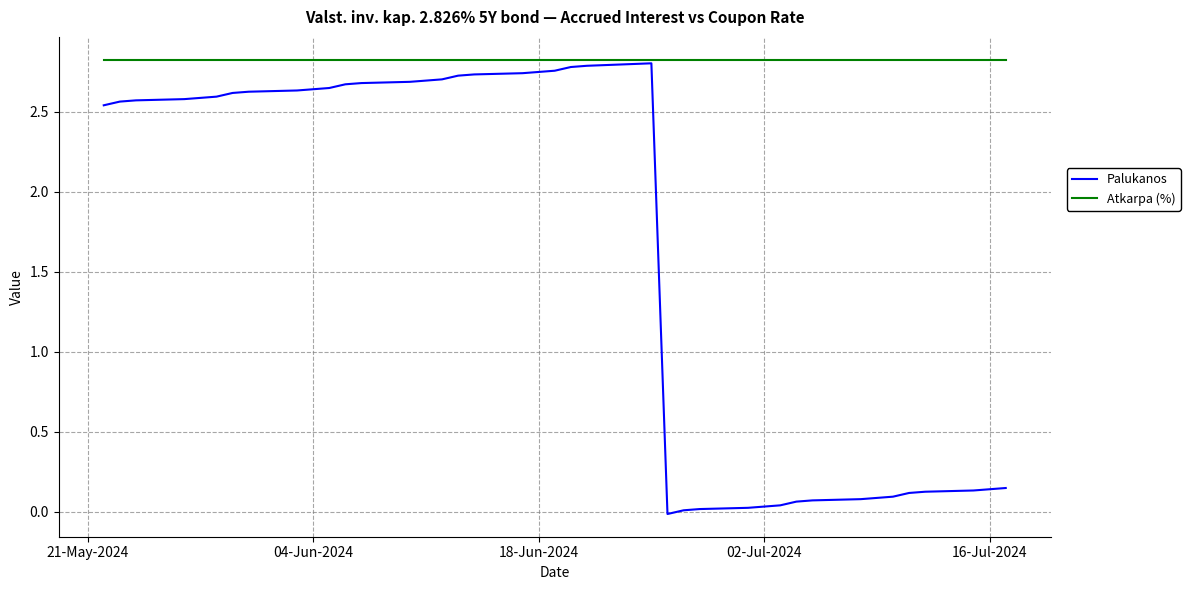

What is the average value of the Palukanos series?

1.6